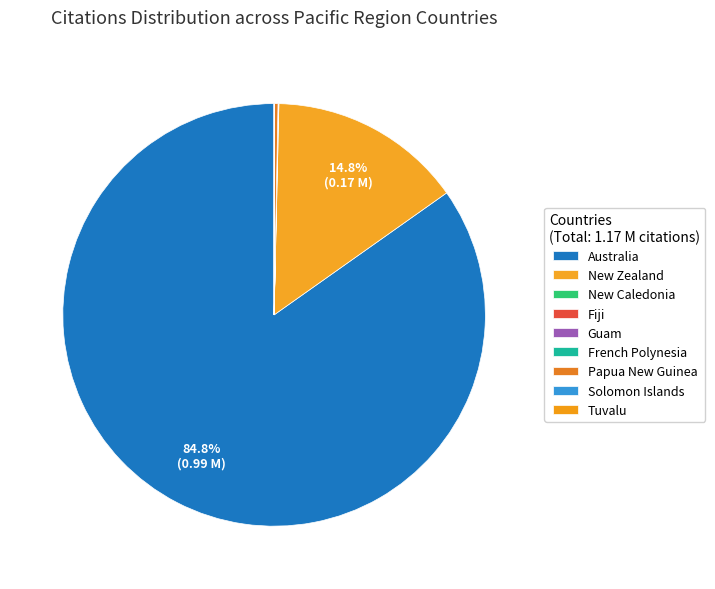

Is it true that New Caledonia is 7% of the pie?

False